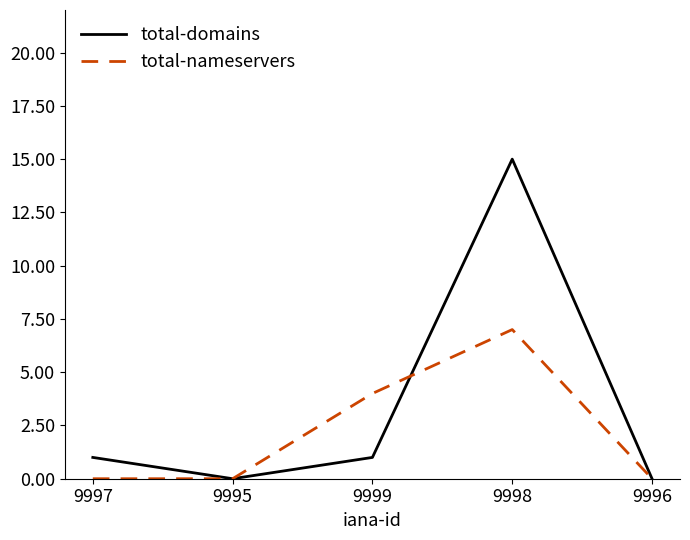

Which series has the widest spread of values?

total-domains